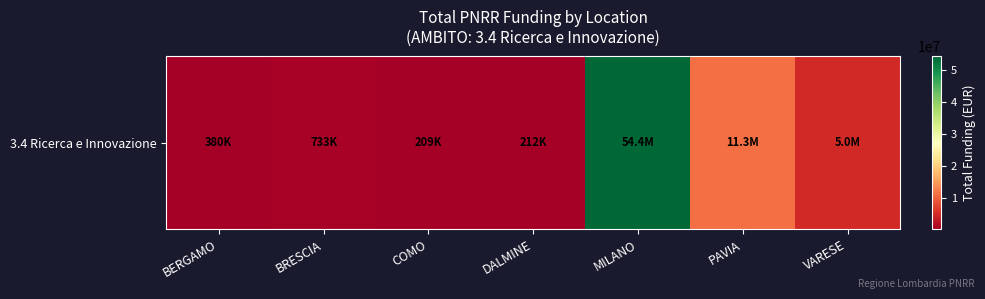

Is it true that the value at PAVIA is 11263882.0?

True